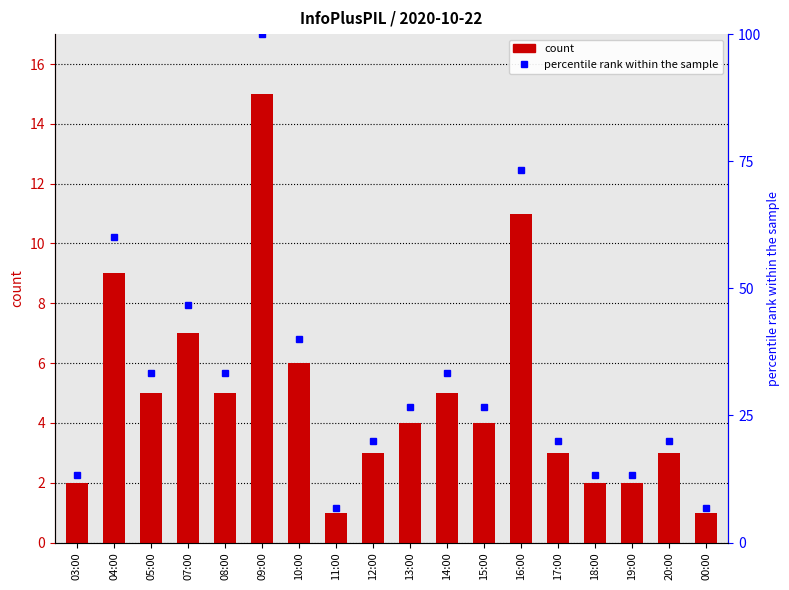

At how many categories does at least one series exceed 36?

5